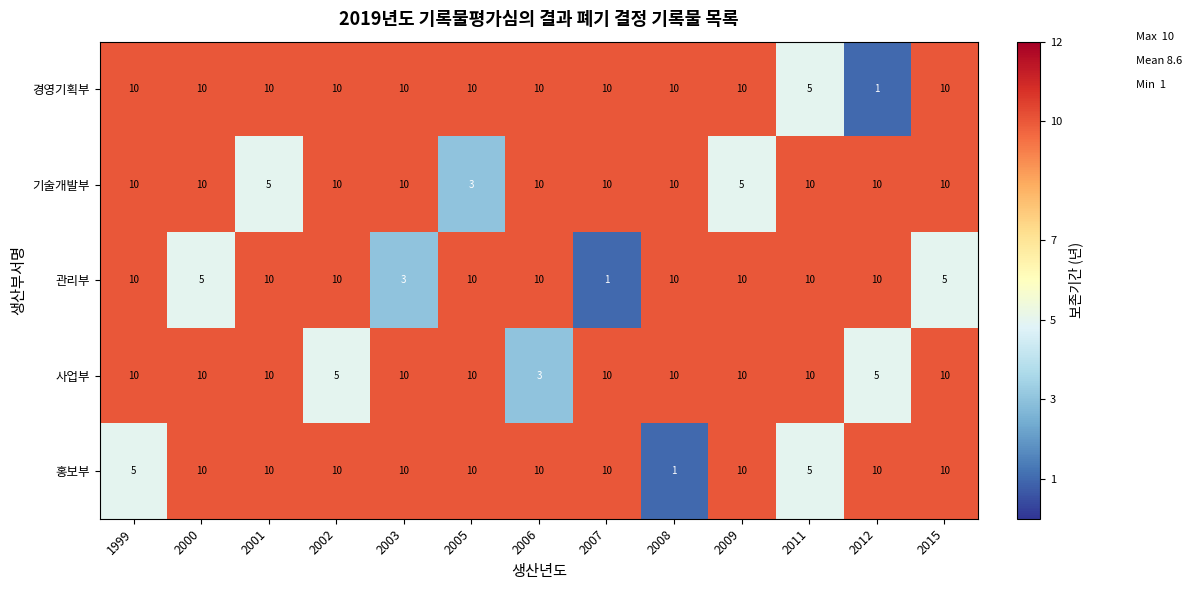

How many series are shown in this chart?

5